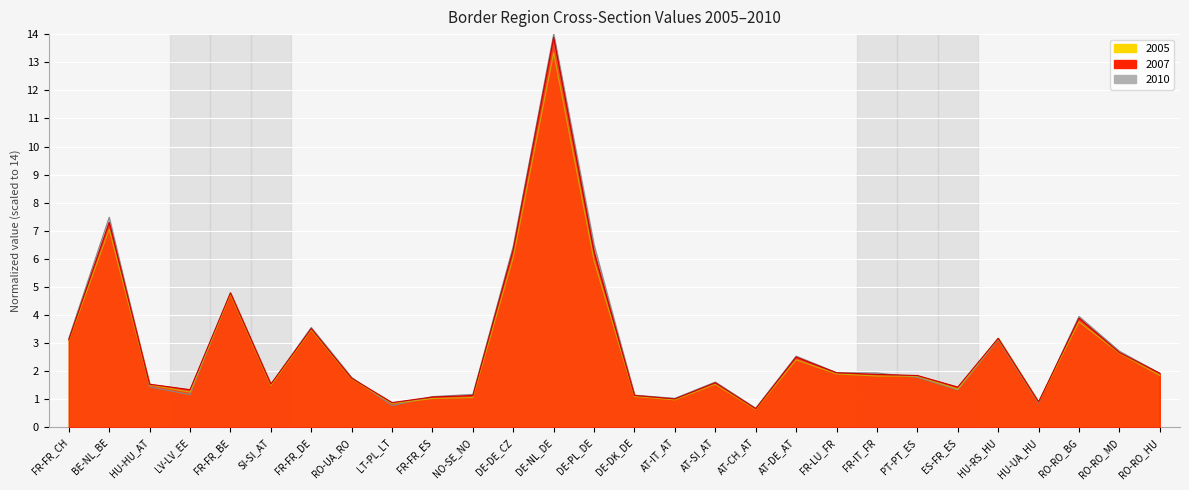

How many data points in 2006 are less than 1?

3